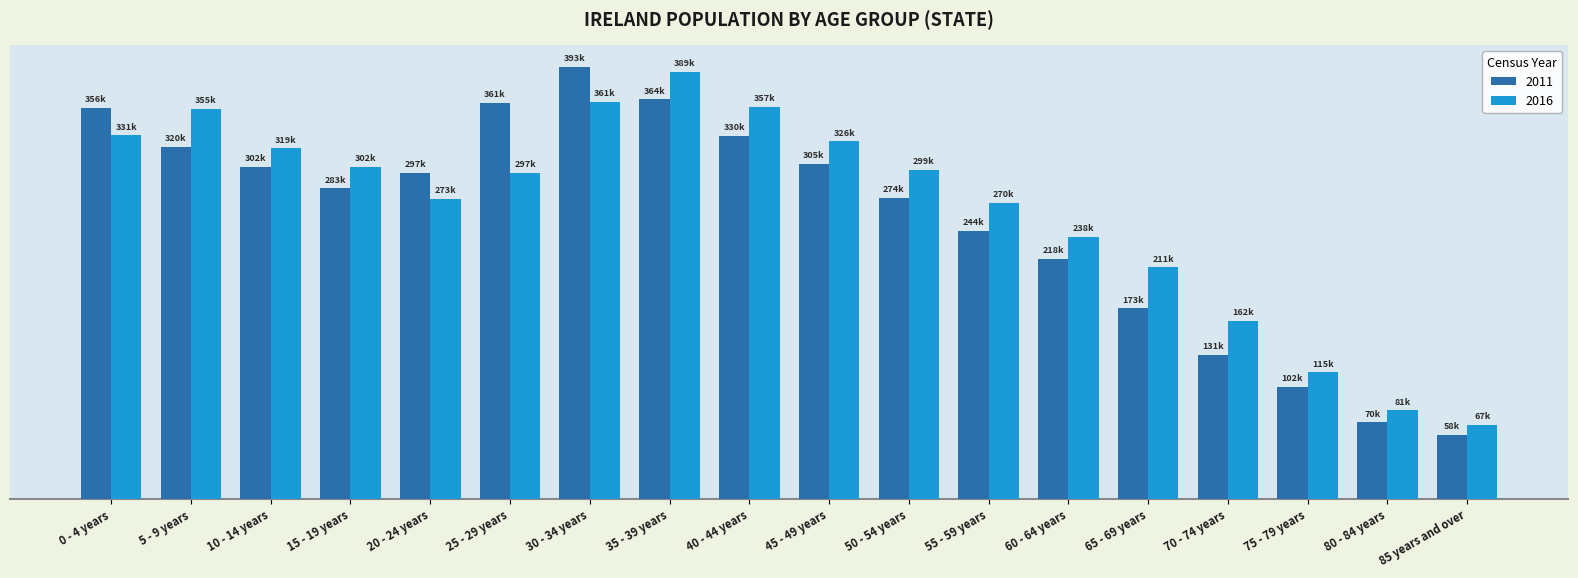

Is the value of 2011 at 85 years and over greater than the value of 2016 at 75 - 79 years?

No